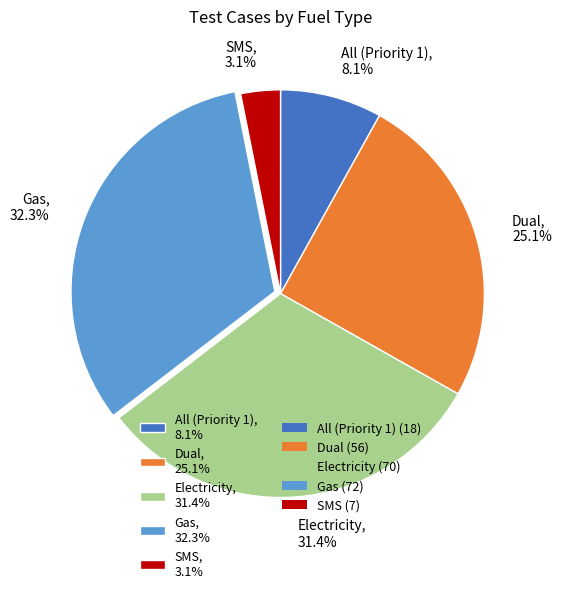

To the nearest percent, what portion does All (Priority 1) represent?

8%